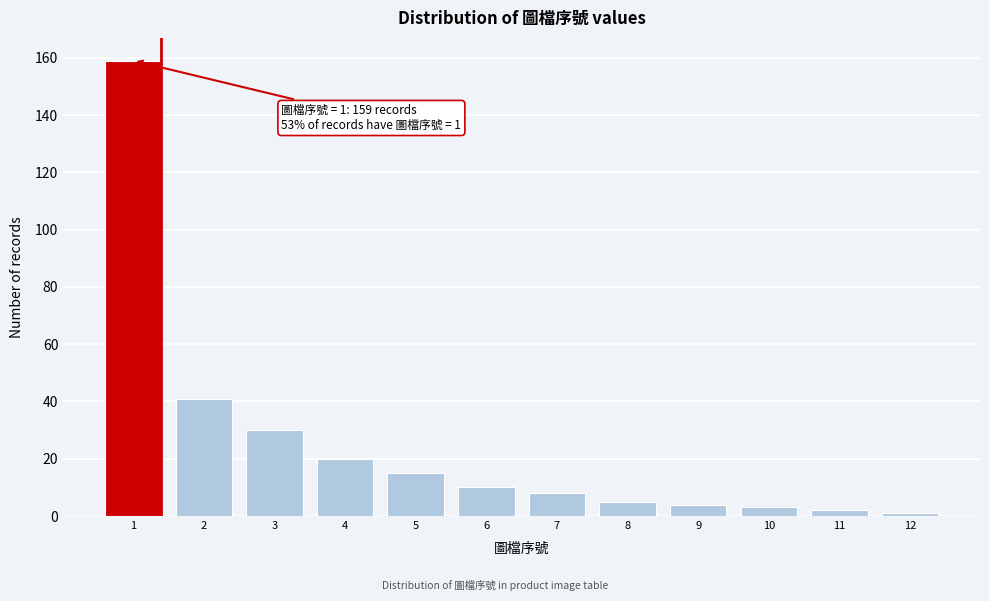

Reading left to right, transcribe all the data shown in this chart.

1=159	2=41	3=30	4=20	5=15	6=10	7=8	8=5	9=4	10=3	11=2	12=1